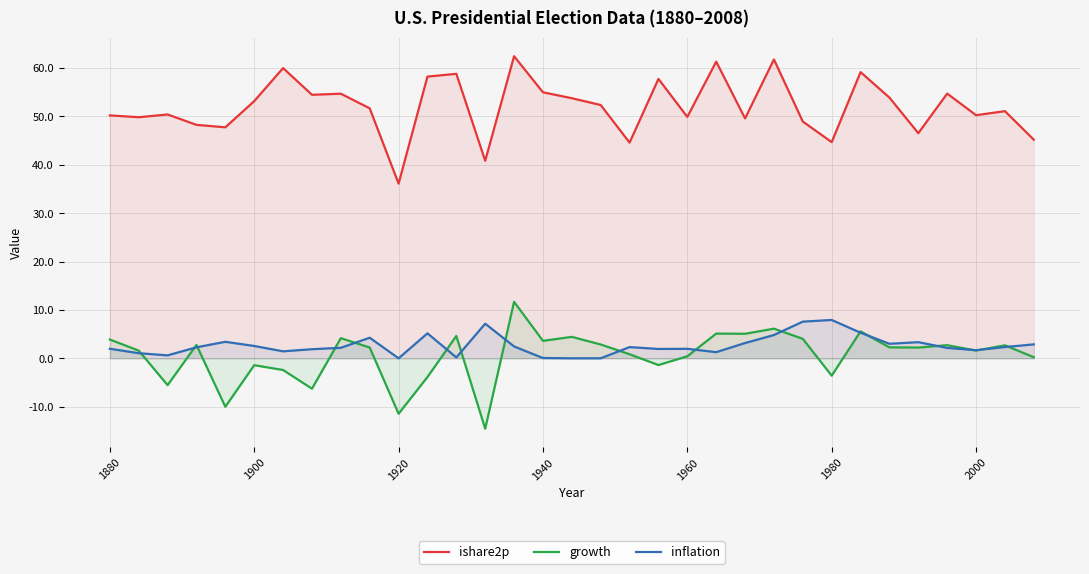

True or false: inflation and ishare2p intersect in this chart.

False